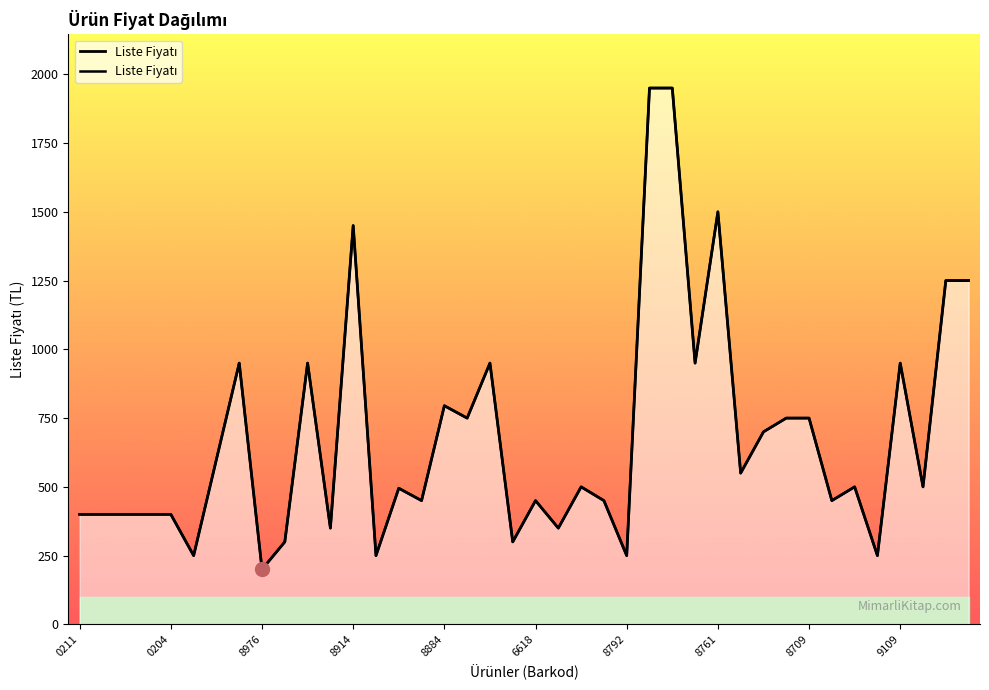

Count the number of data series in this chart.

1